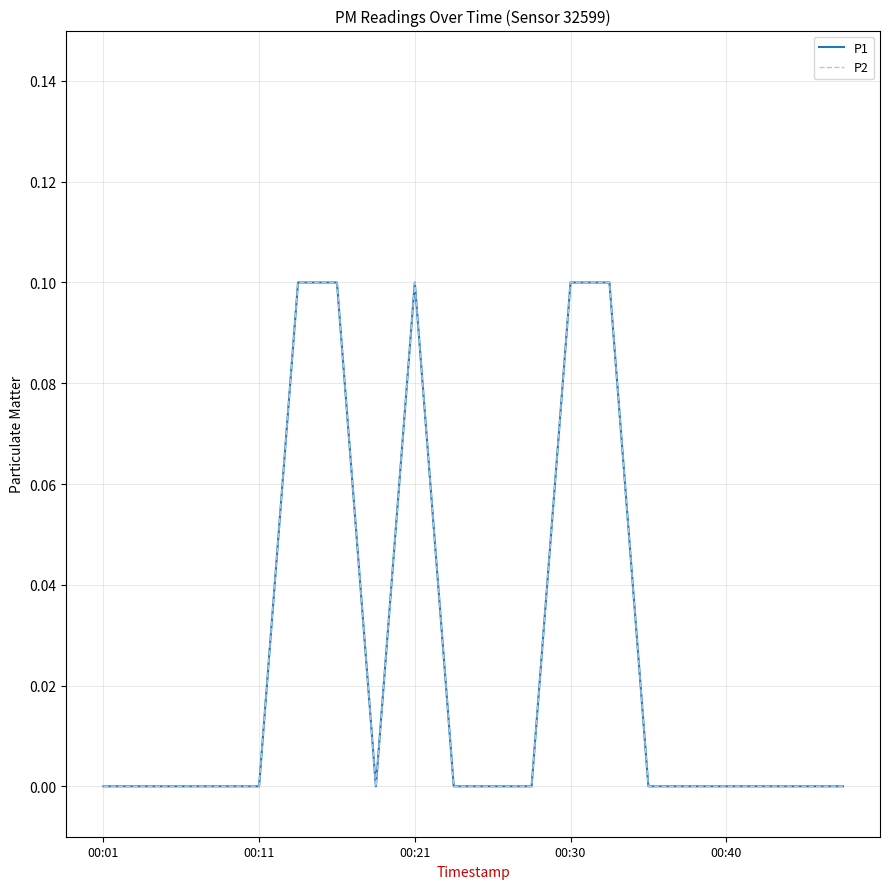

Is this an area chart (filled region under the line)?

No